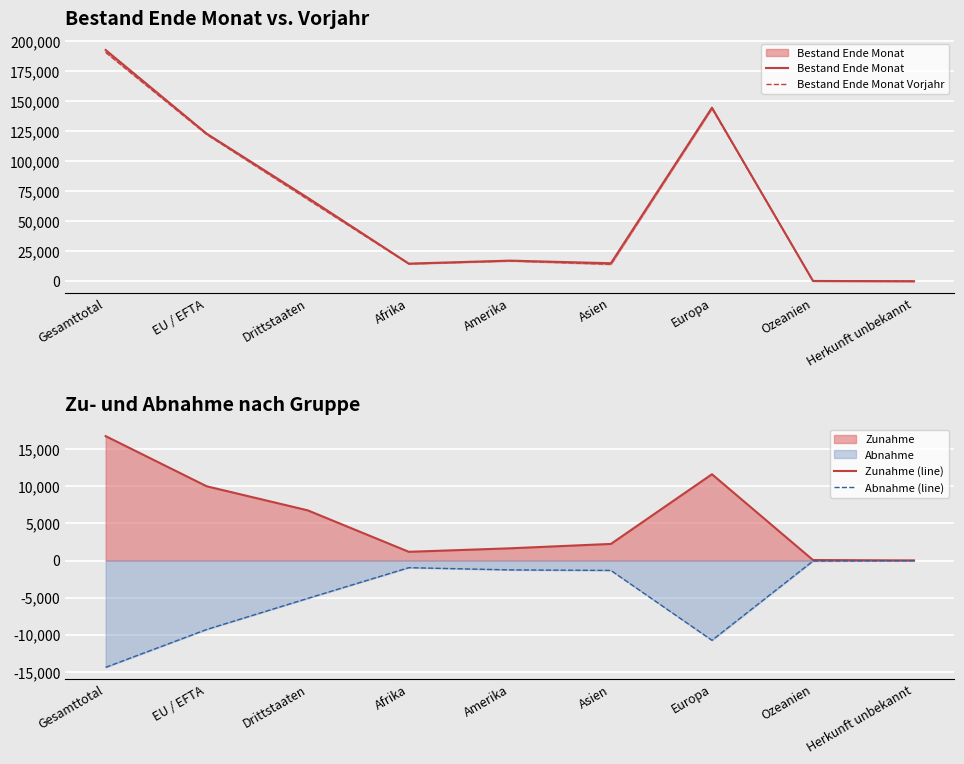

What is the maximum value for Zunahme (line)?

16752